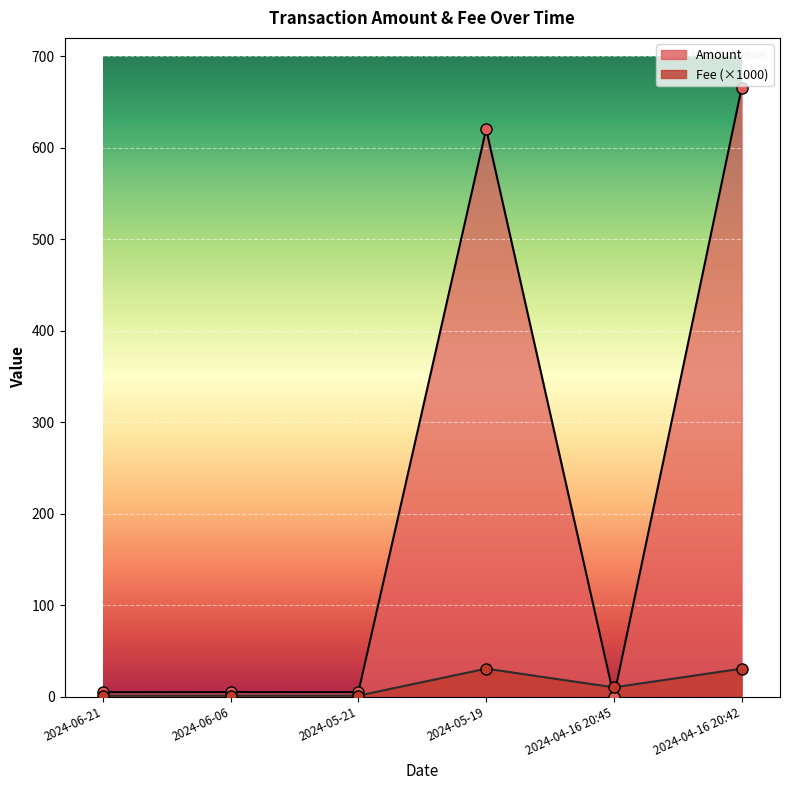

How many positive values does the Amount series have?

5